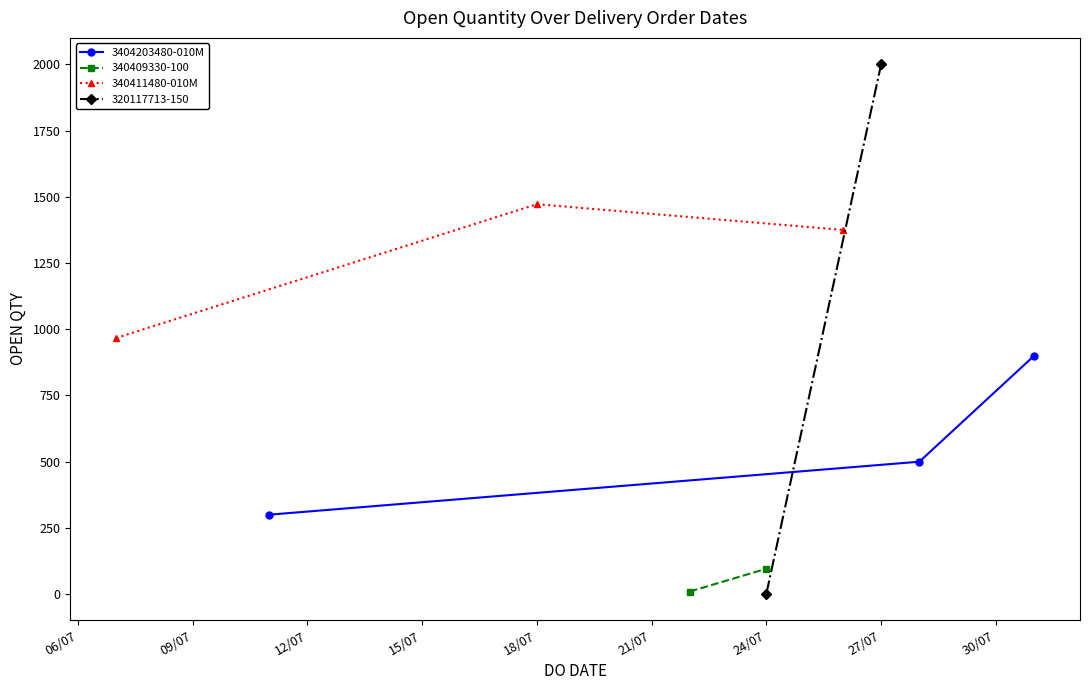

What is the minimum value for 3404203480-010M?

300